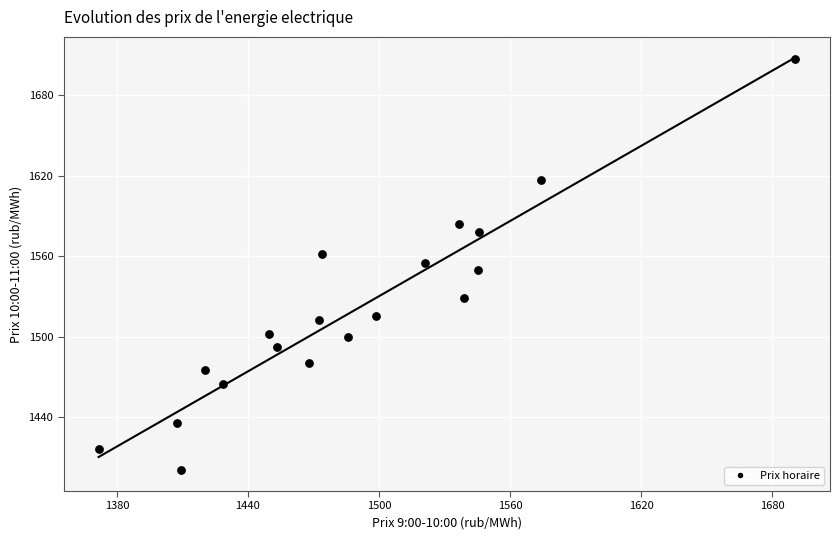

What is the range of Y values (max minus min)?

306.7